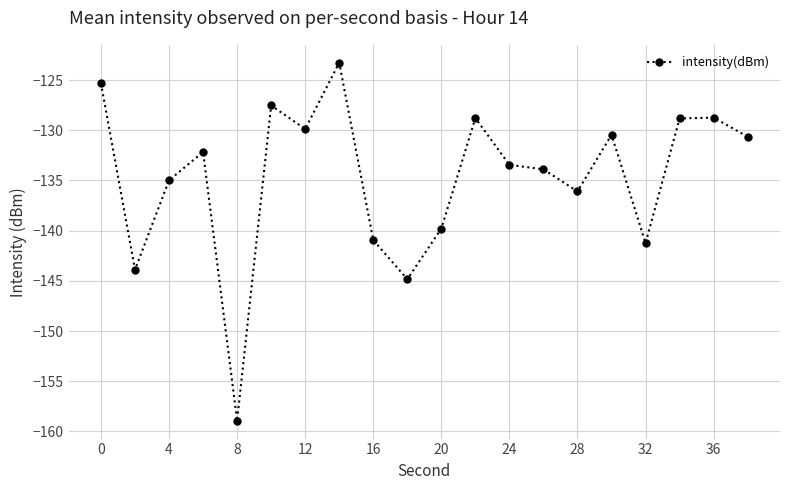

How many lines are shown in the chart?

1